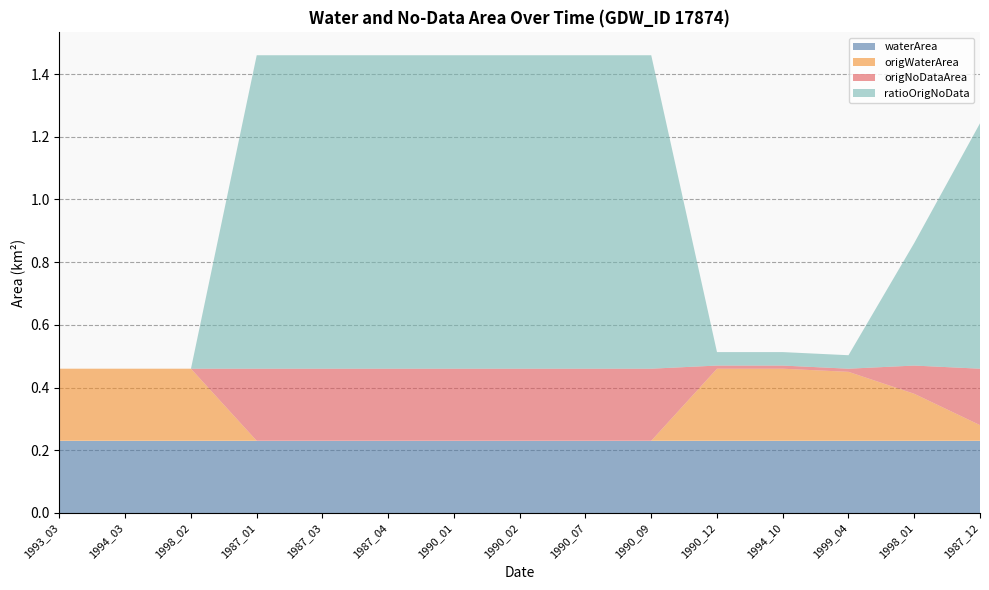

Reading left to right, transcribe all the data shown in this chart.

waterArea: 0.2	0.2	0.2	0.2	0.2	0.2	0.2	0.2	0.2	0.2	0.2	0.2	0.2	0.2	0.2
origWaterArea: 0.2	0.2	0.2	0.0	0.0	0.0	0.0	0.0	0.0	0.0	0.2	0.2	0.2	0.1	0.1
origNoDataArea: 0.0	0.0	0.0	0.2	0.2	0.2	0.2	0.2	0.2	0.2	0.0	0.0	0.0	0.1	0.2
ratioOrigNoData: 0.0	0.0	0.0	1.0	1.0	1.0	1.0	1.0	1.0	1.0	0.0	0.0	0.0	0.4	0.8